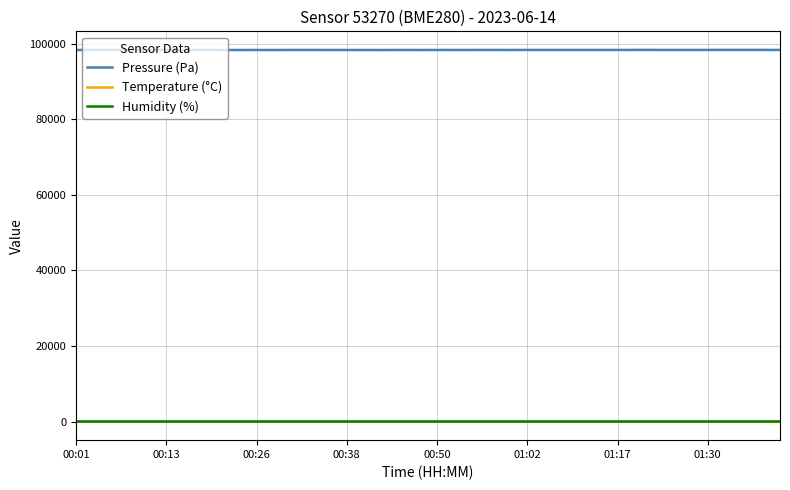

Which series has the largest range (max minus min)?

Pressure (Pa)